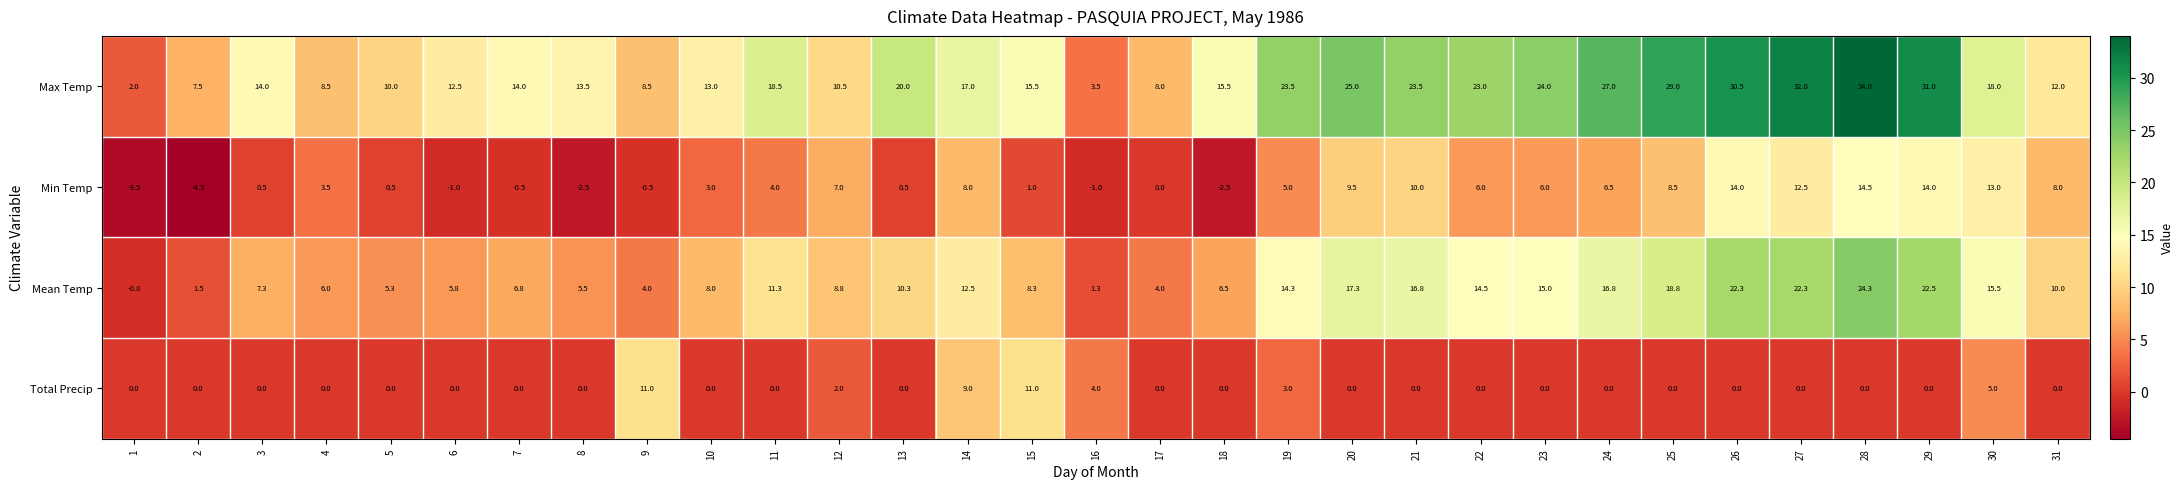

Where does the Mean Temp series first go above 10?

11